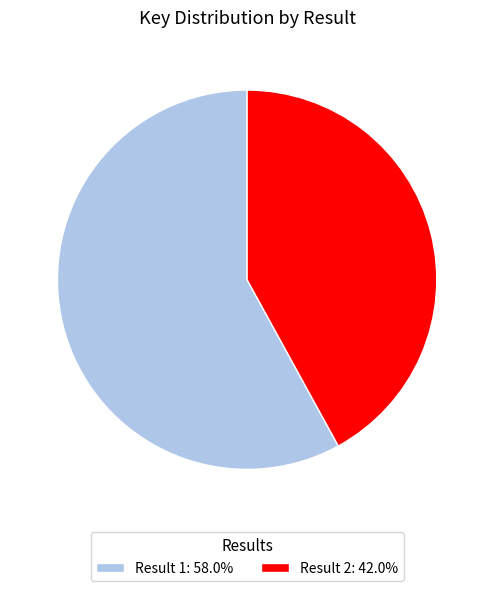

What is the ratio of the value at Result 1: 58.0% to the value at Result 2: 42.0%?

1.4